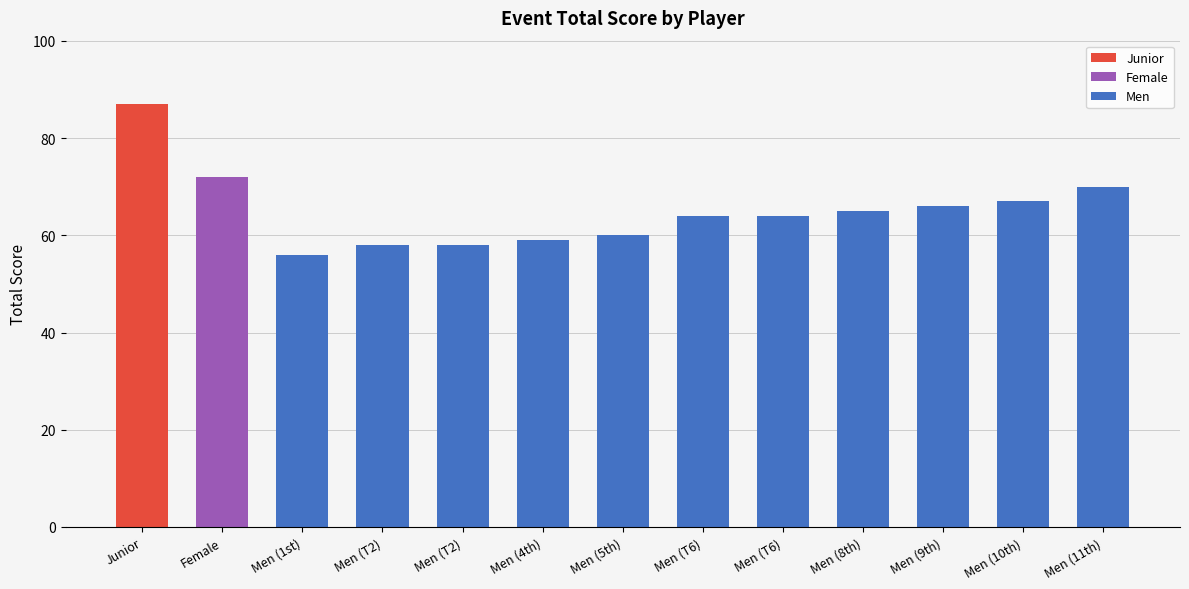

Reading right to left, transcribe all the data shown in this chart.

Men (11th)=70	Men (10th)=67	Men (9th)=66	Men (8th)=65	Men (T6)=64	Men (T6)=64	Men (5th)=60	Men (4th)=59	Men (T2)=58	Men (T2)=58	Men (1st)=56	Female=72	Junior=87